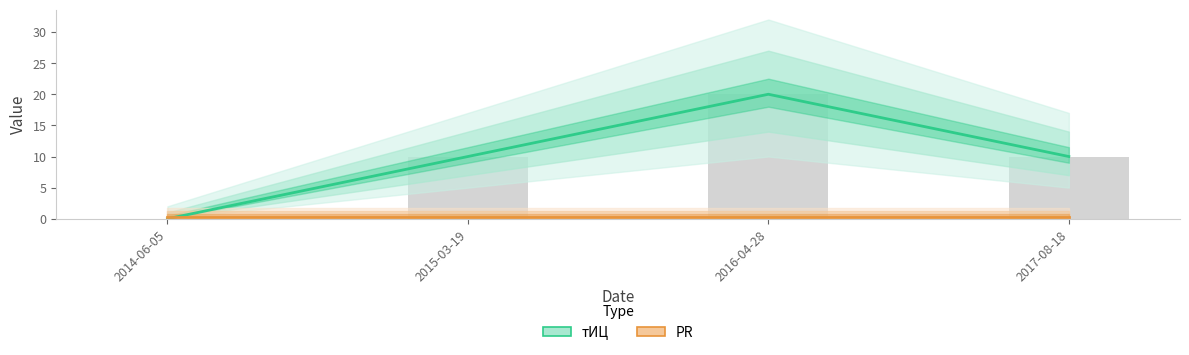

Which category has the lowest value in the PR series?

2014-06-05